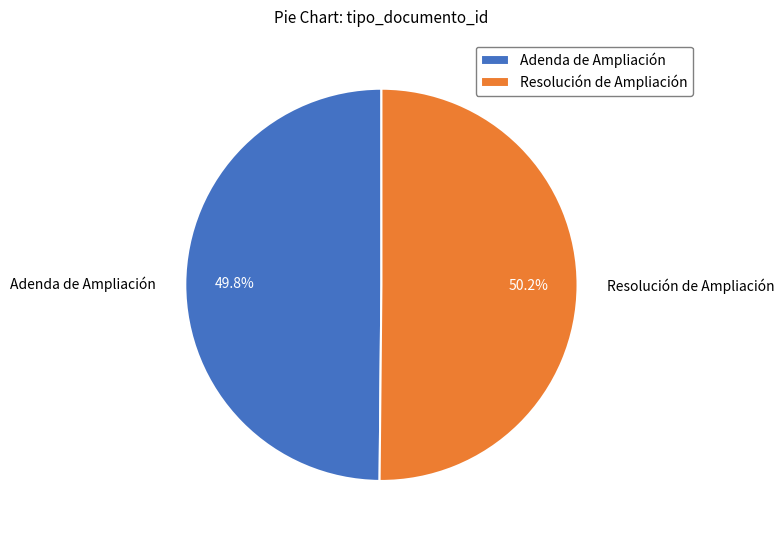

What percentage is NOT represented by Resolución de Ampliación?

49.8%